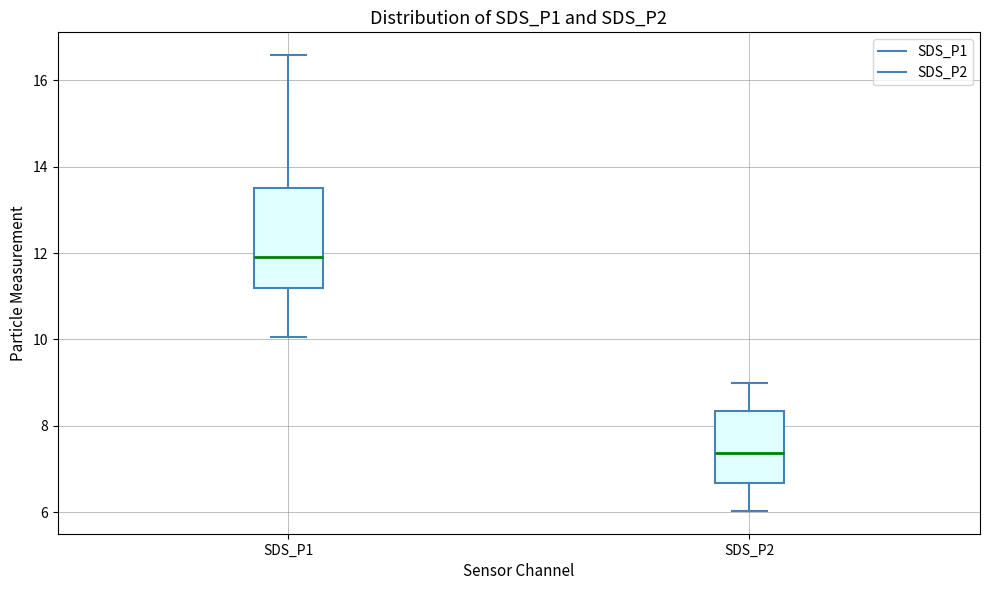

Which box's median line is the lowest?

SDS_P2